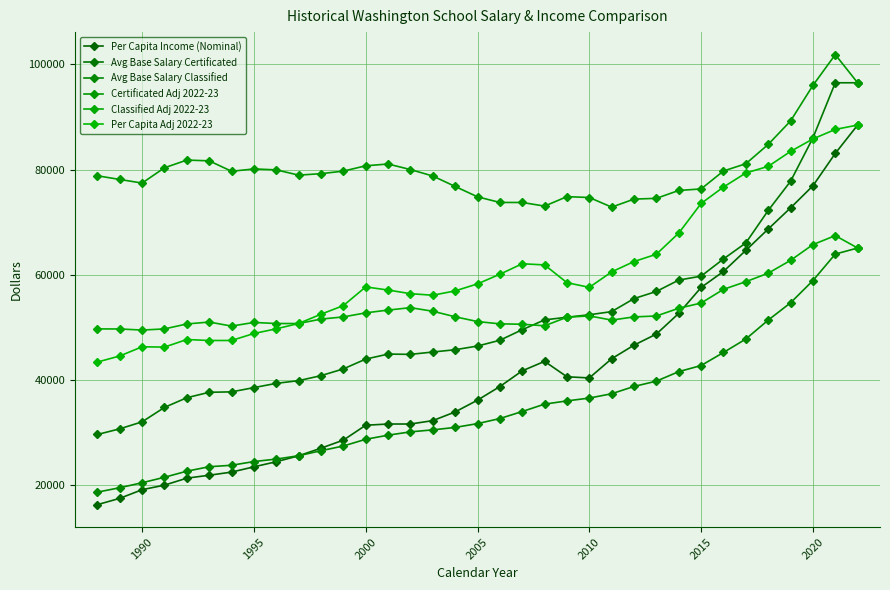

How many categories are shown in the chart?

35